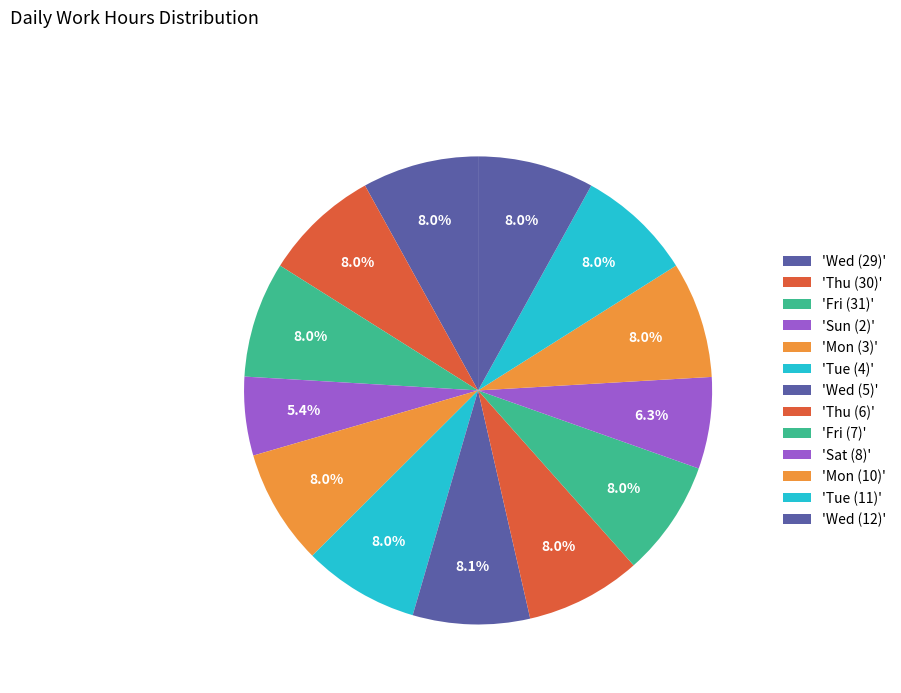

Which category has the biggest portion of the pie?

Wed (5)